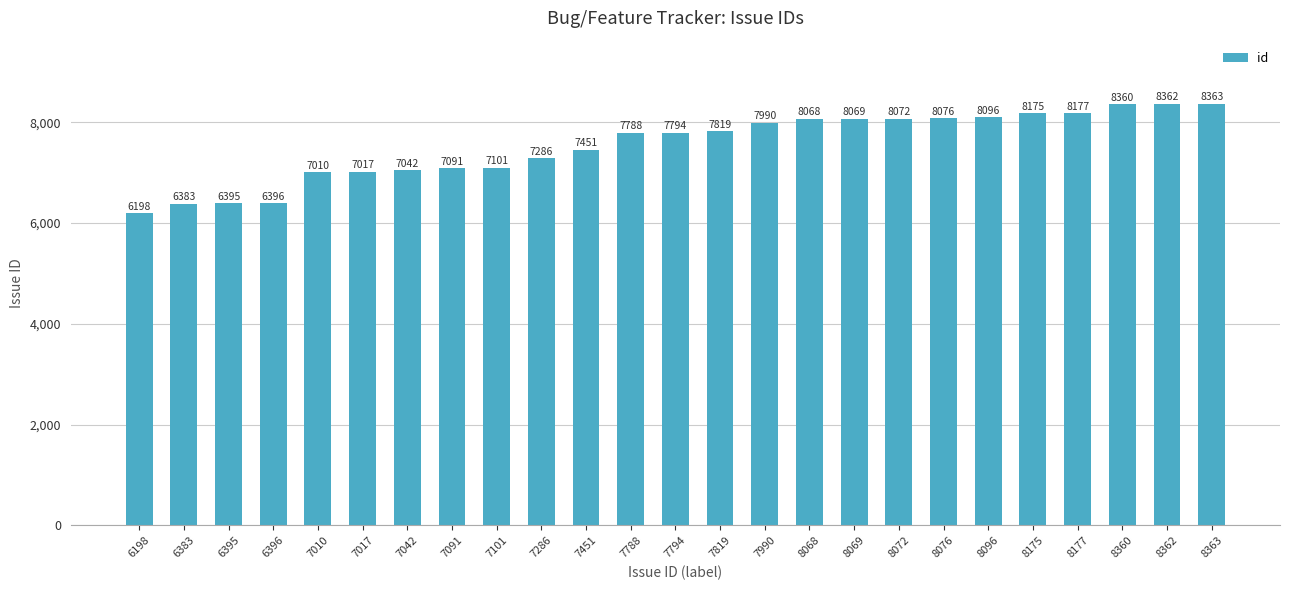

What is the smallest value displayed?

6198